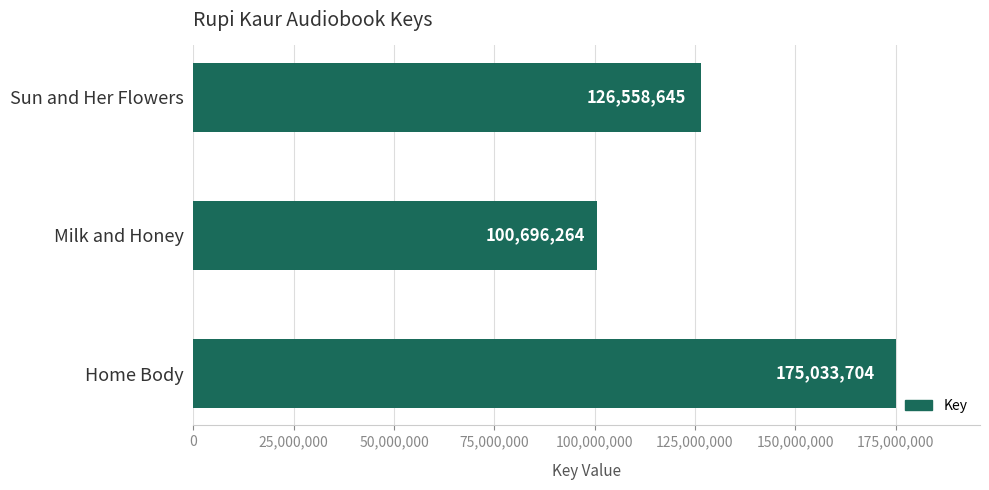

What is the difference between the maximum and minimum values?

74337440